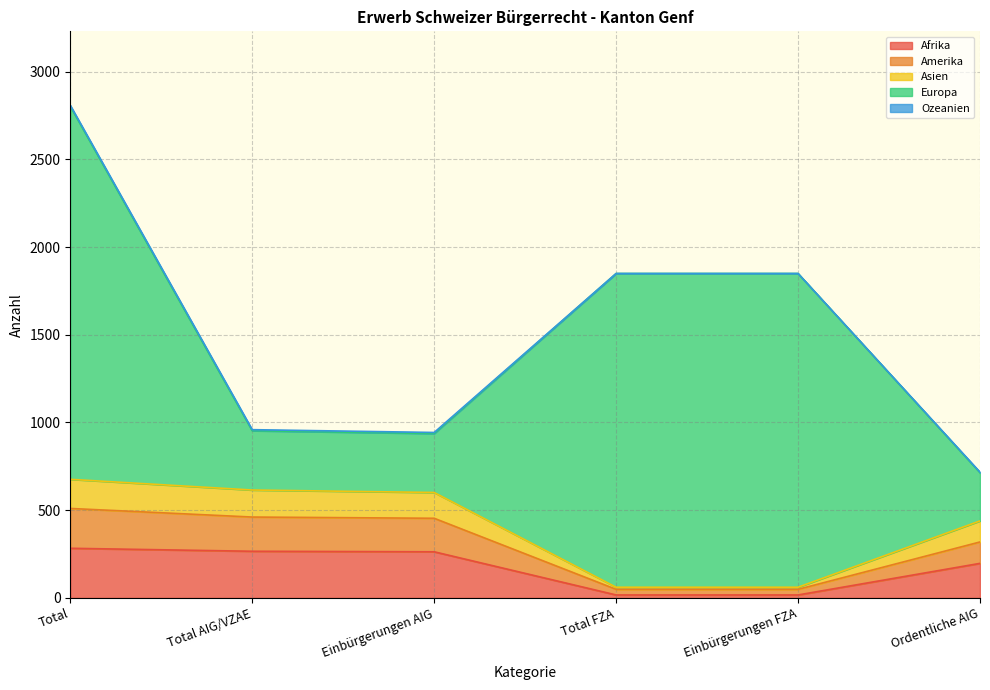

What is the total value across all series at Ordentliche AIG?

717